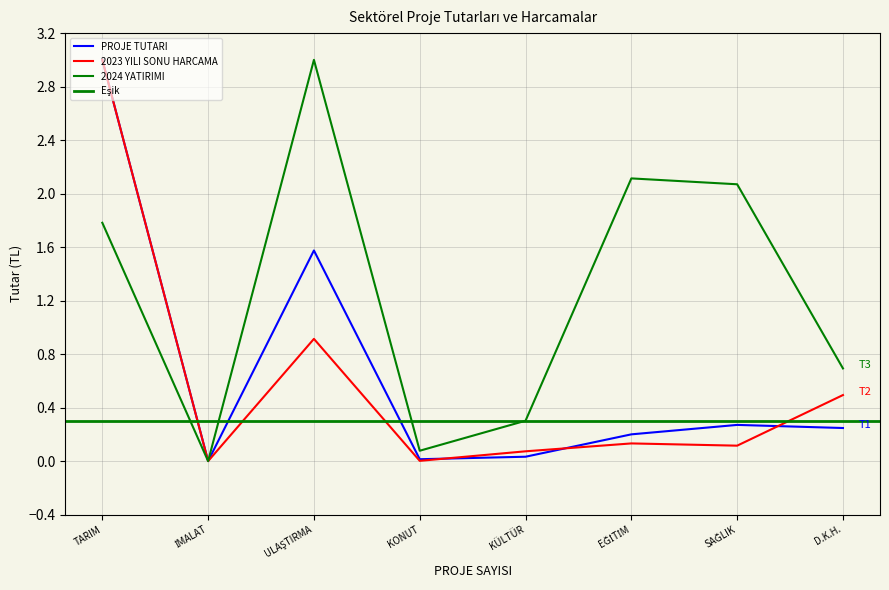

At which category does the chart reach its minimum across all series?

İMALAT